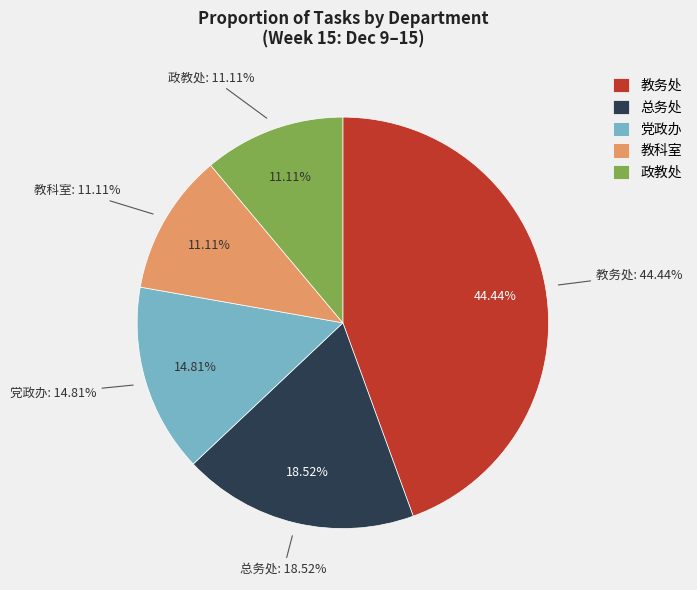

Does any single category account for the majority?

No